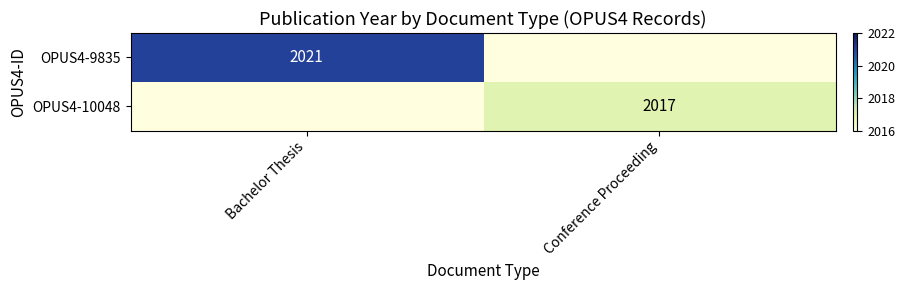

What is the smallest value displayed?

2017.0